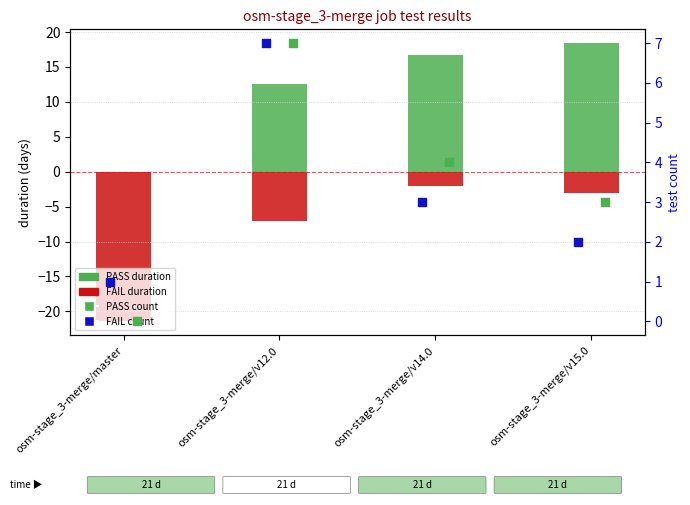

Which series reaches the maximum Y coordinate?

PASS duration